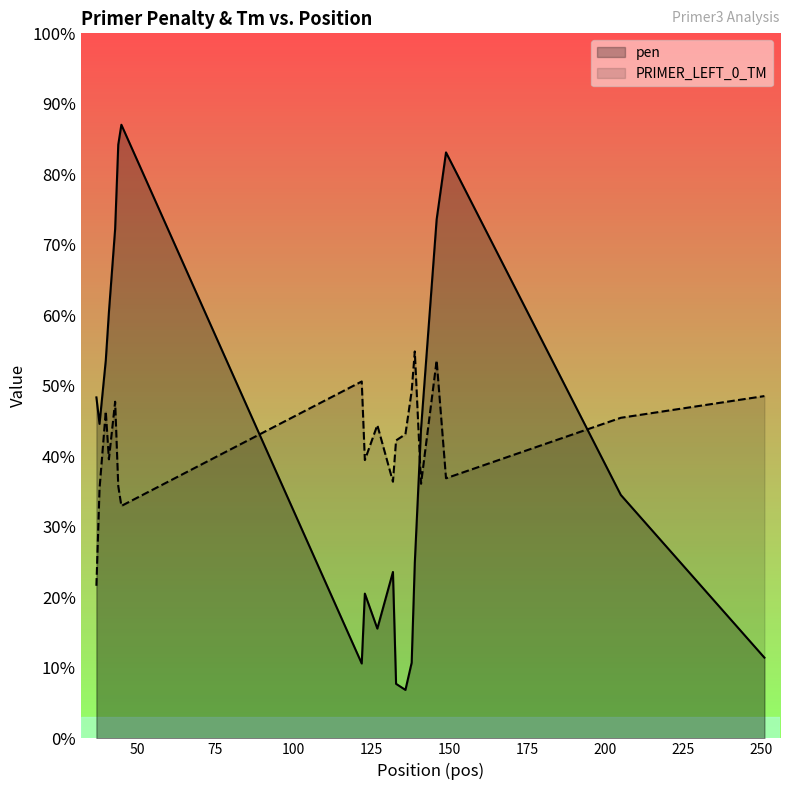

List the series in order of their overall mean, highest first.

PRIMER_LEFT_0_TM, pen